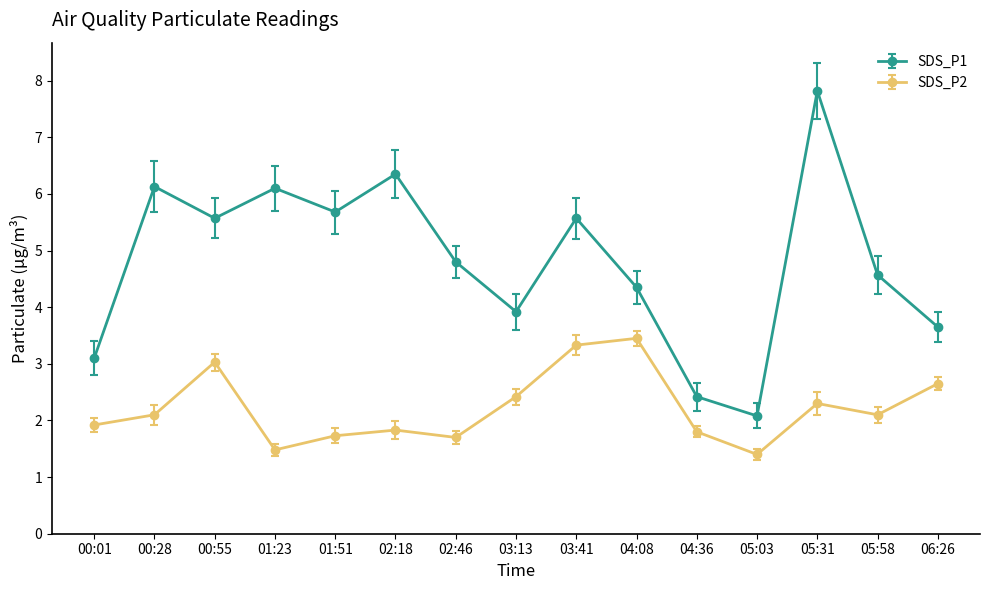

Rank the series by their maximum value, from highest to lowest.

SDS_P1, SDS_P2